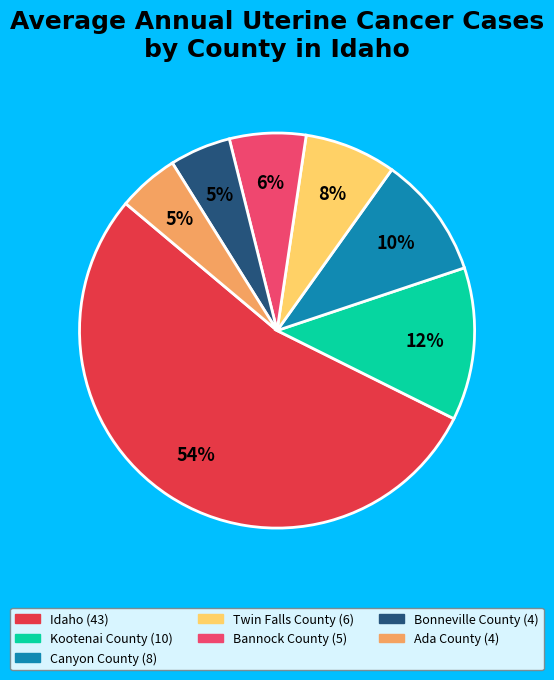

What is the ratio of the value at Kootenai County to the value at Idaho?

0.2